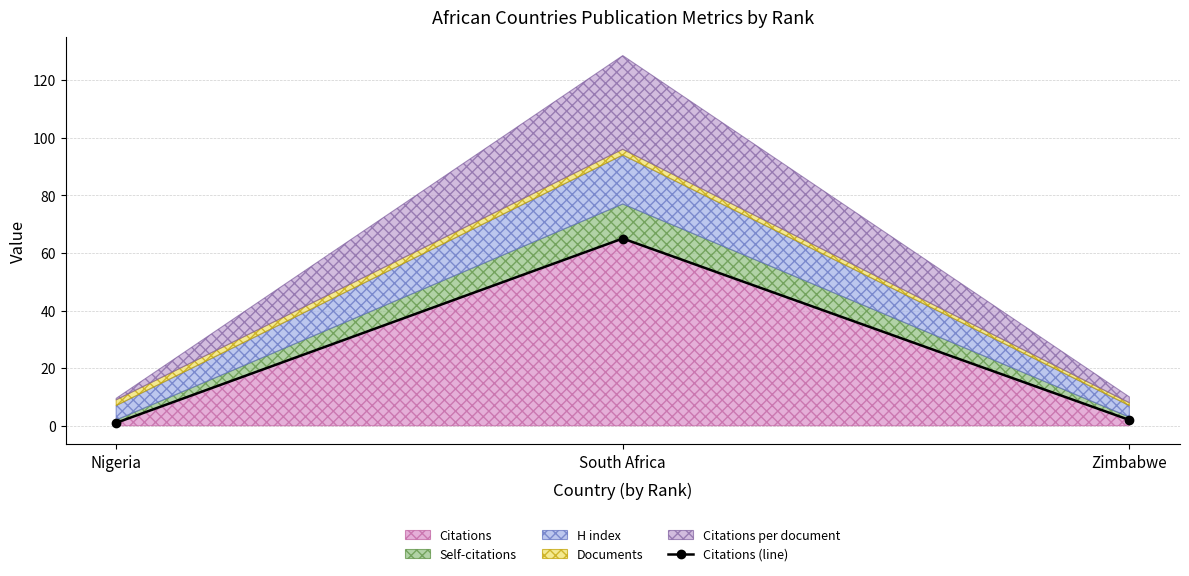

Rank the categories by value from highest to lowest.

South Africa, Zimbabwe, Nigeria